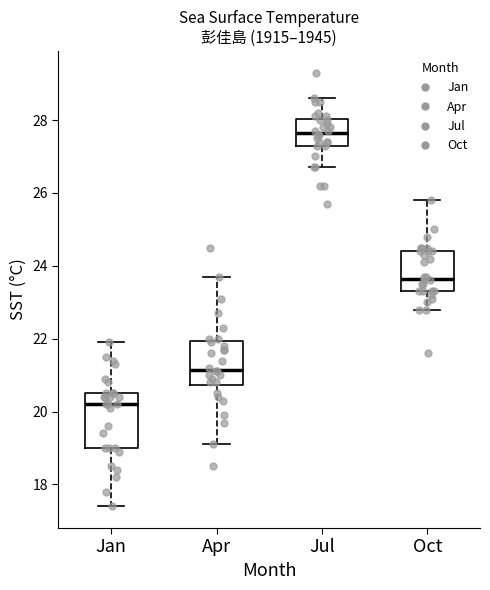

Reading left to right, read every box against the y-axis: the position of its median line, the range the box covers, and the ends of its whiskers. The values are not printed on the chart, so give them approximately, as read against the axis.

Jan: median 20.2, box 19.0 to 20.6, whiskers 17.4 to 22.0
Apr: median 21.2, box 20.8 to 22.0, whiskers 19.2 to 23.8
Jul: median 27.6, box 27.4 to 28.0, whiskers 26.8 to 28.6
Oct: median 23.6, box 23.4 to 24.4, whiskers 22.8 to 25.8